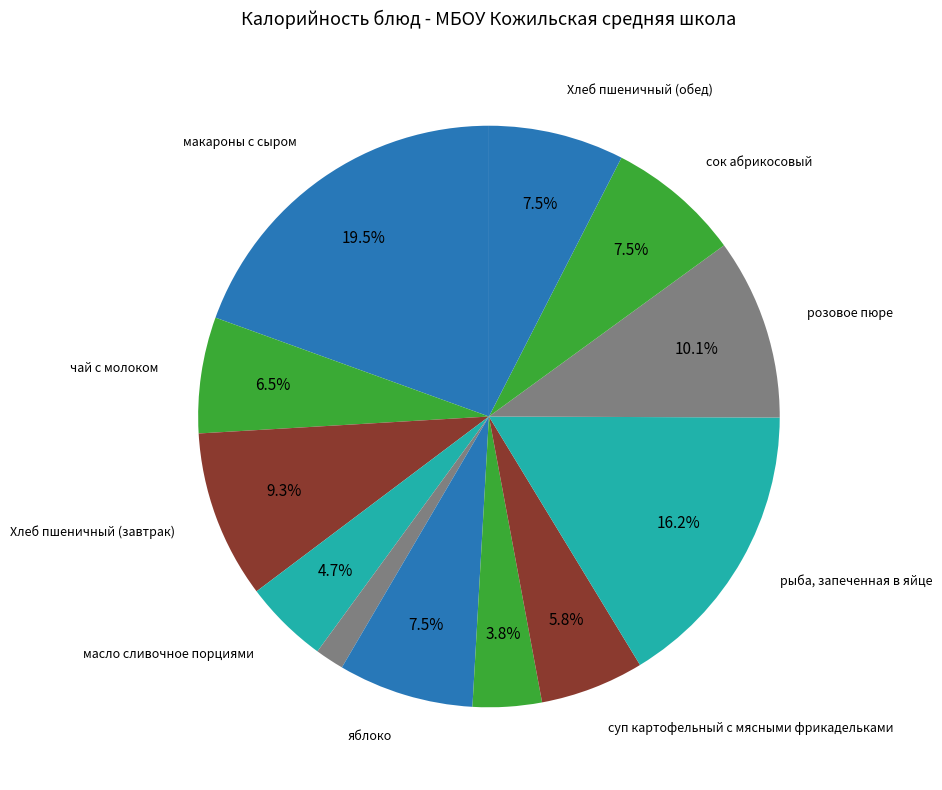

Count the number of slices in the pie.

12